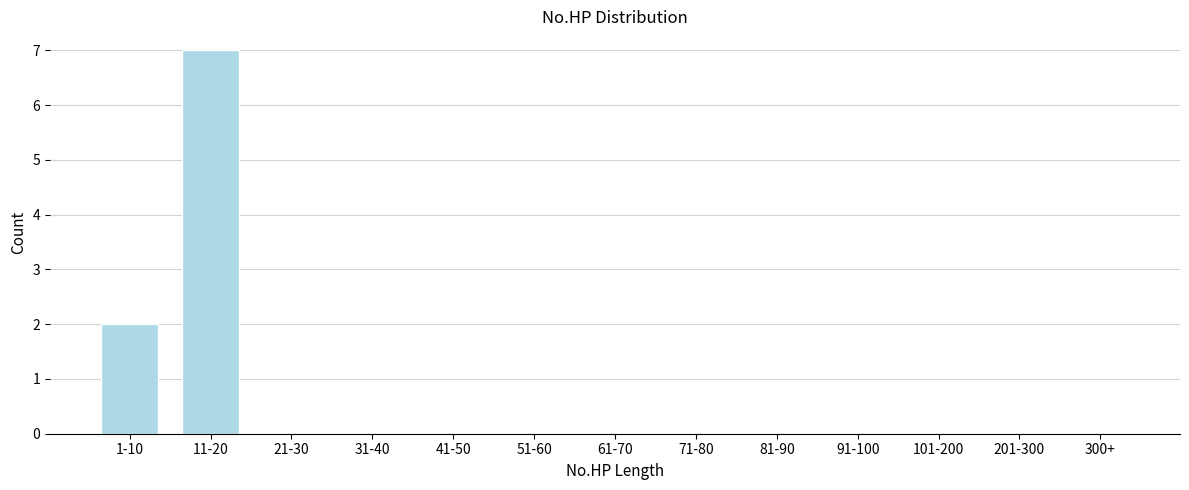

Reading left to right, extract all data points from this chart.

1-10=2	11-20=7	21-30=0	31-40=0	41-50=0	51-60=0	61-70=0	71-80=0	81-90=0	91-100=0	101-200=0	201-300=0	300+=0